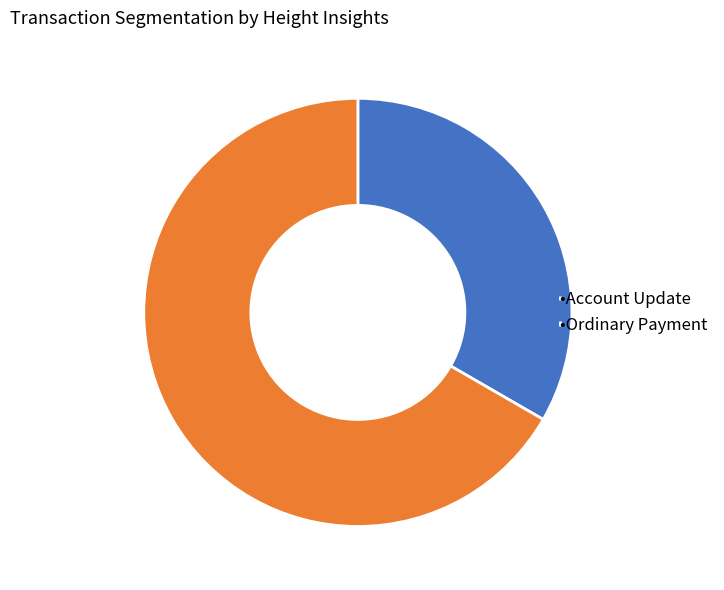

The •Ordinary Payment slice represents 52% of the pie. True or false?

False